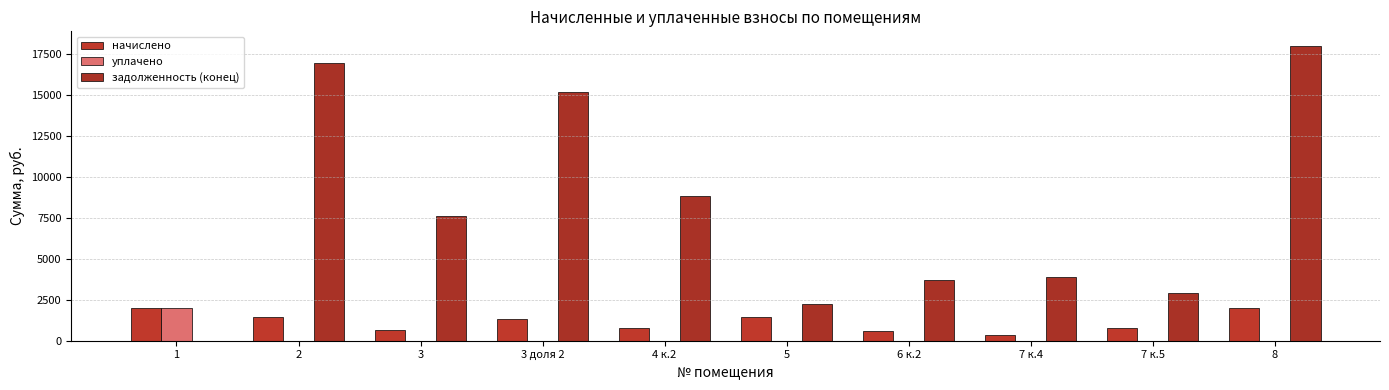

Is the value of задолженность (конец) at 5 greater than the value of уплачено at 2?

Yes